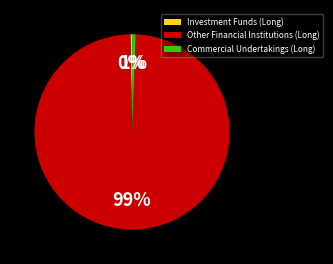

Is Commercial Undertakings (Long) the majority of the pie?

No